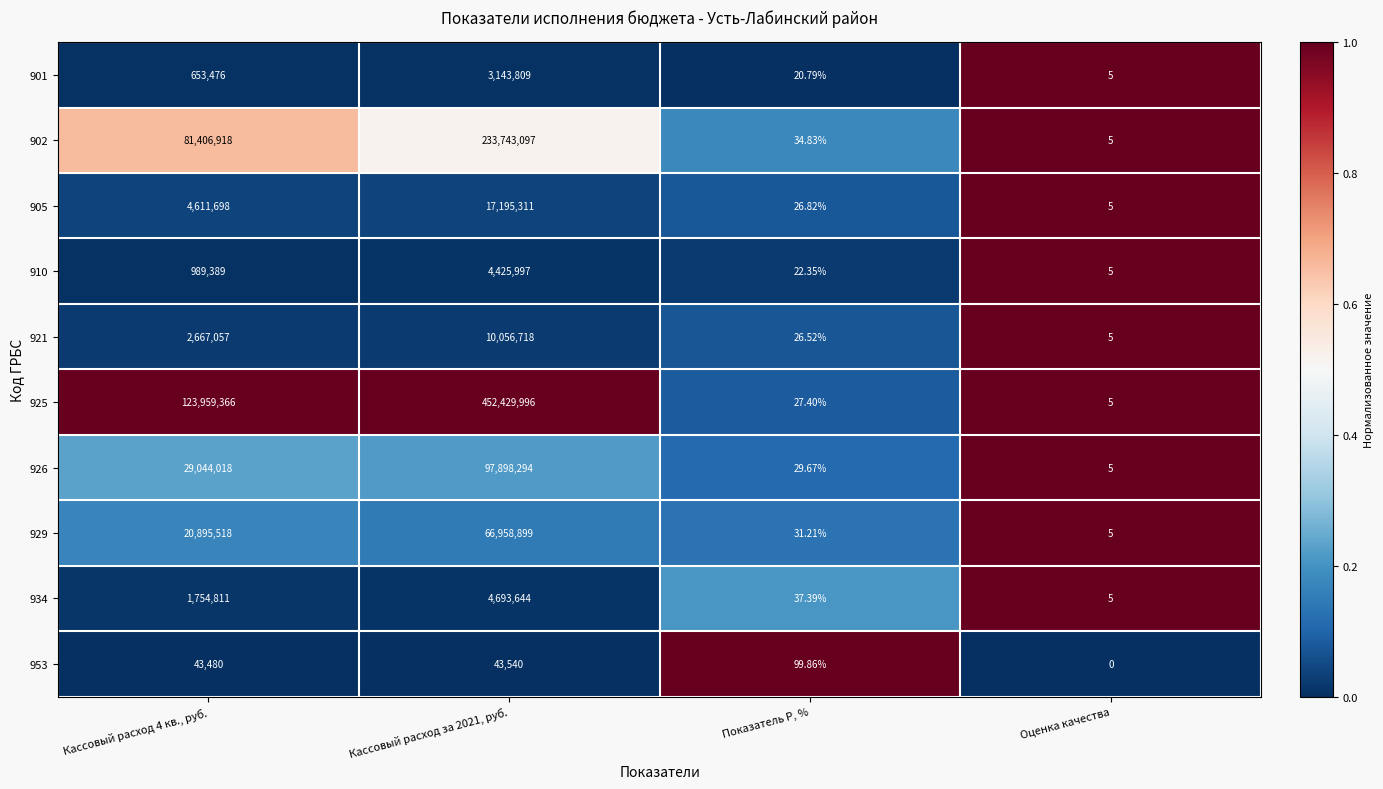

Which label corresponds to the largest value in the chart?

Кассовый расход за 2021, руб.